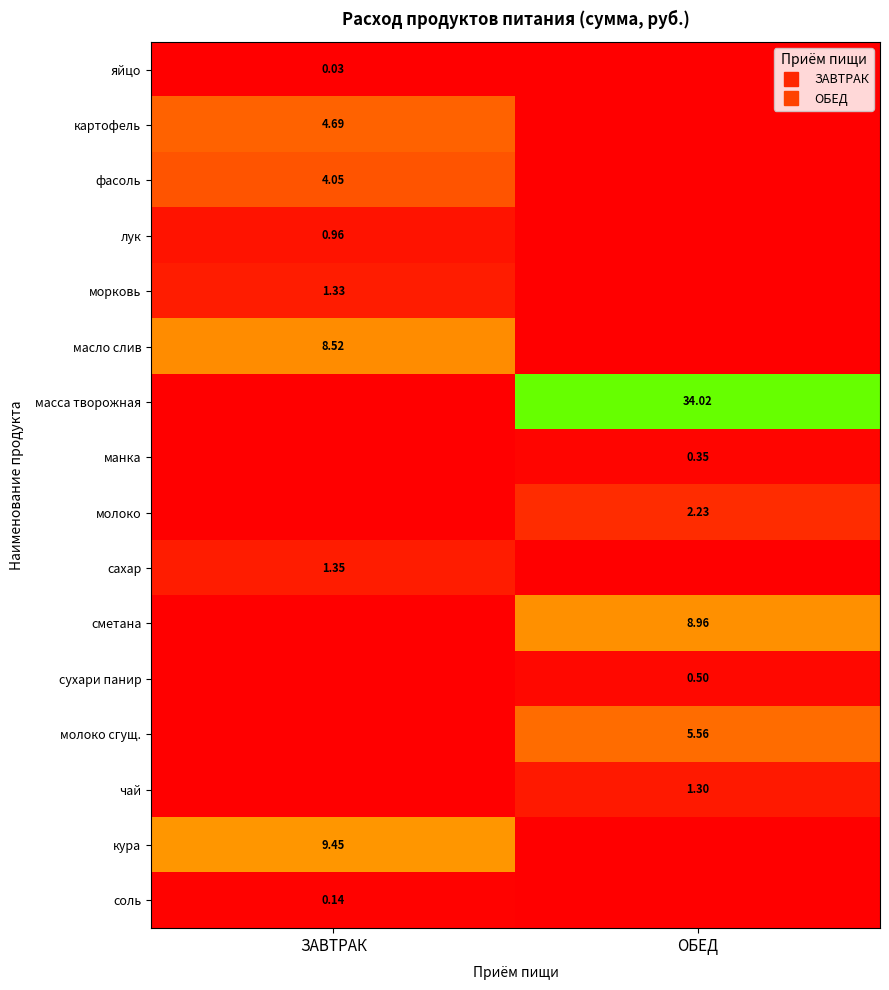

What is the difference between the maximum and minimum values in the масло слив series?

8.5